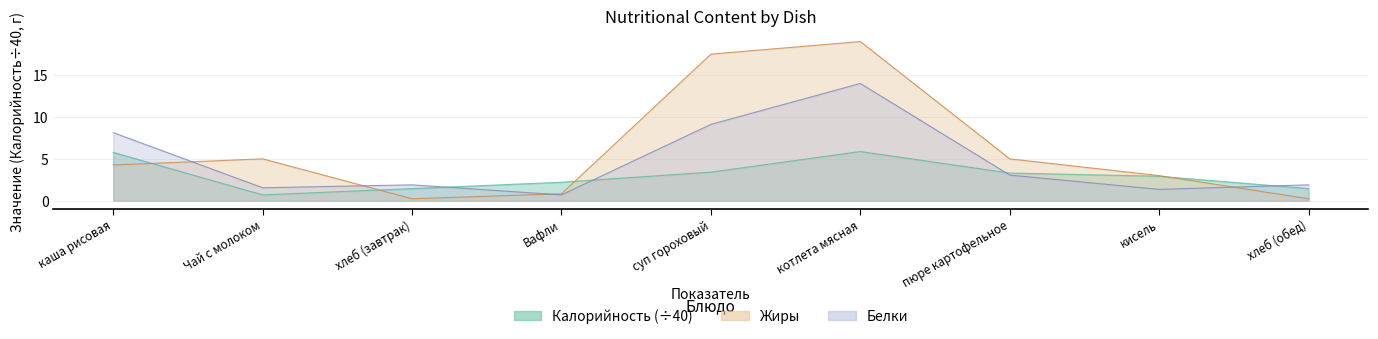

What is the value of the Белки point at the 3rd from the left?

1.9